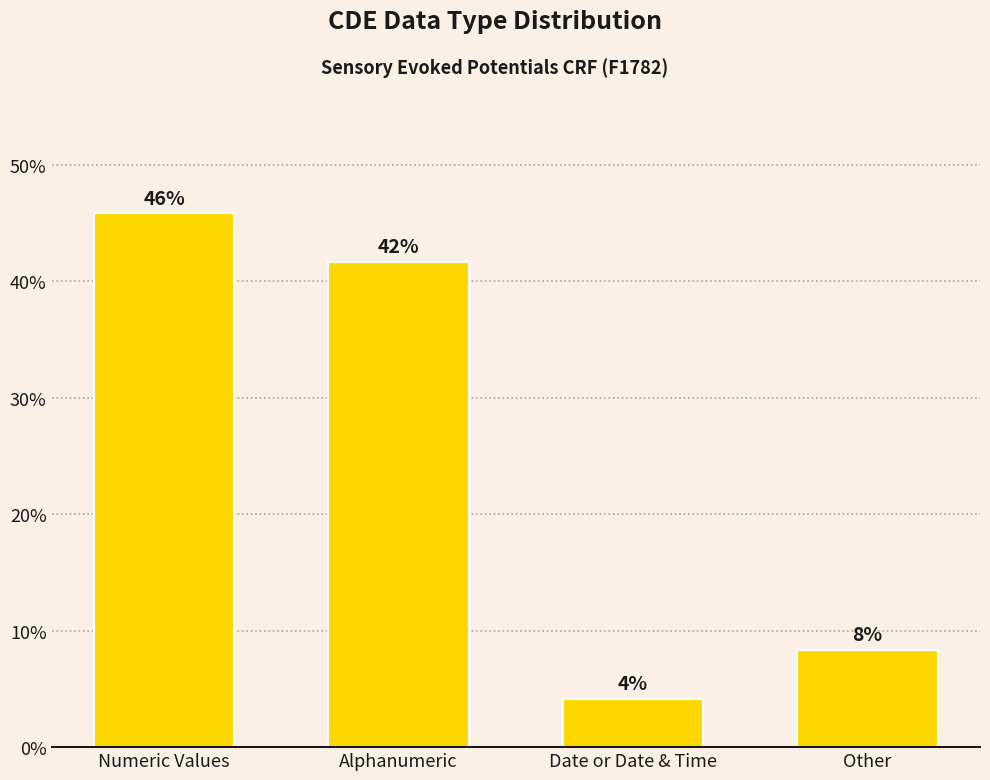

What is the label of the 1st bar from the right?

Other